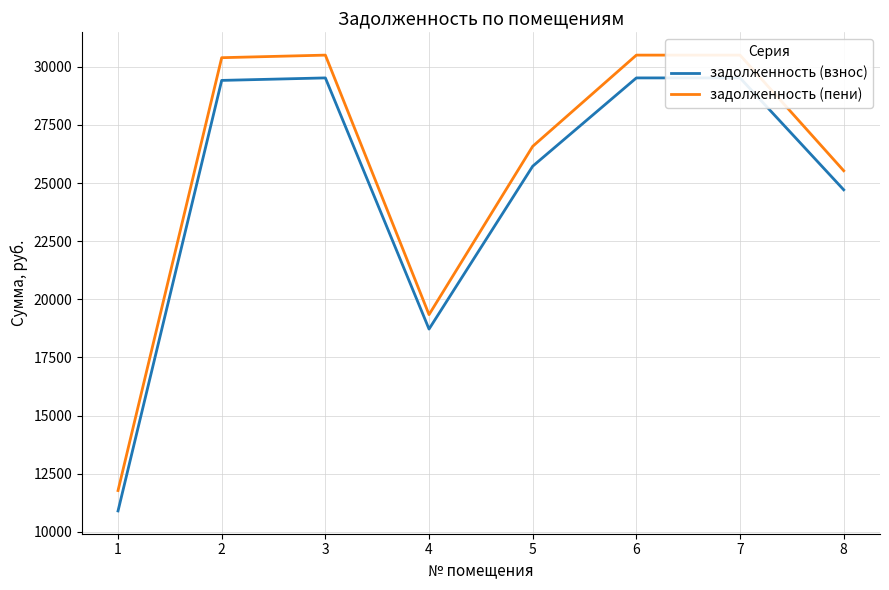

How many interior local valleys does the задолженность (пени) series have?

1